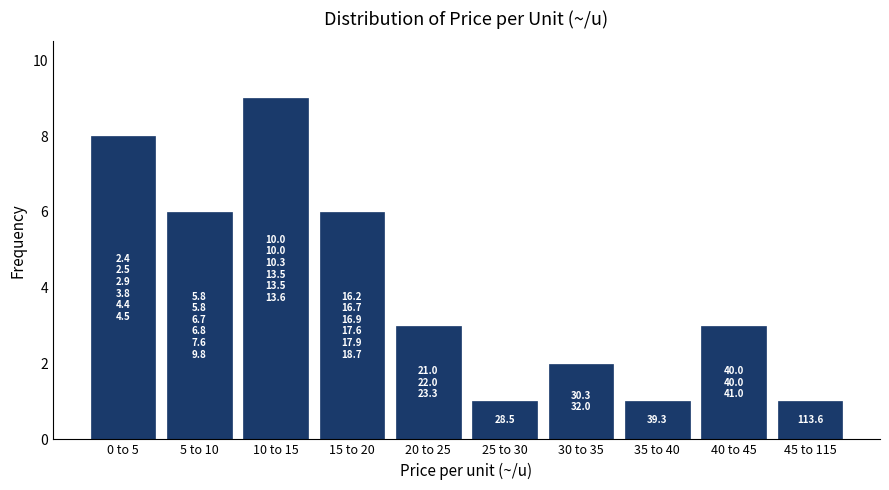

Reading left to right, list all the values displayed in this chart.

0 to 5=8	5 to 10=6	10 to 15=9	15 to 20=6	20 to 25=3	25 to 30=1	30 to 35=2	35 to 40=1	40 to 45=3	45 to 115=1